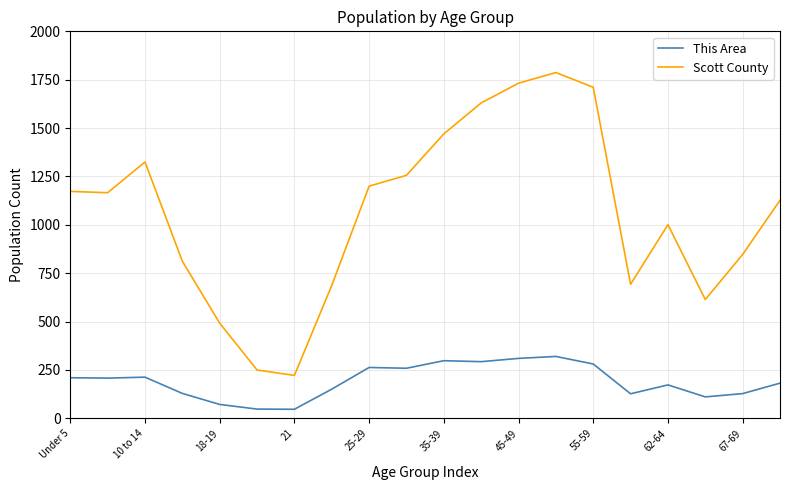

How many lines are shown in the chart?

2